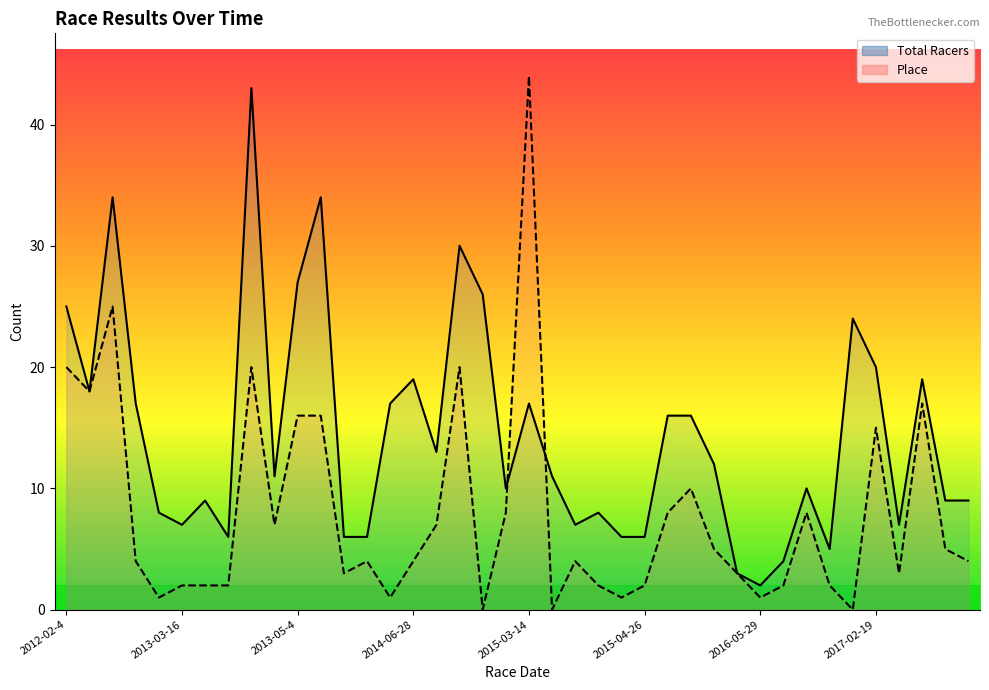

What is the approximate value of Place at 29, to the nearest 5?

5